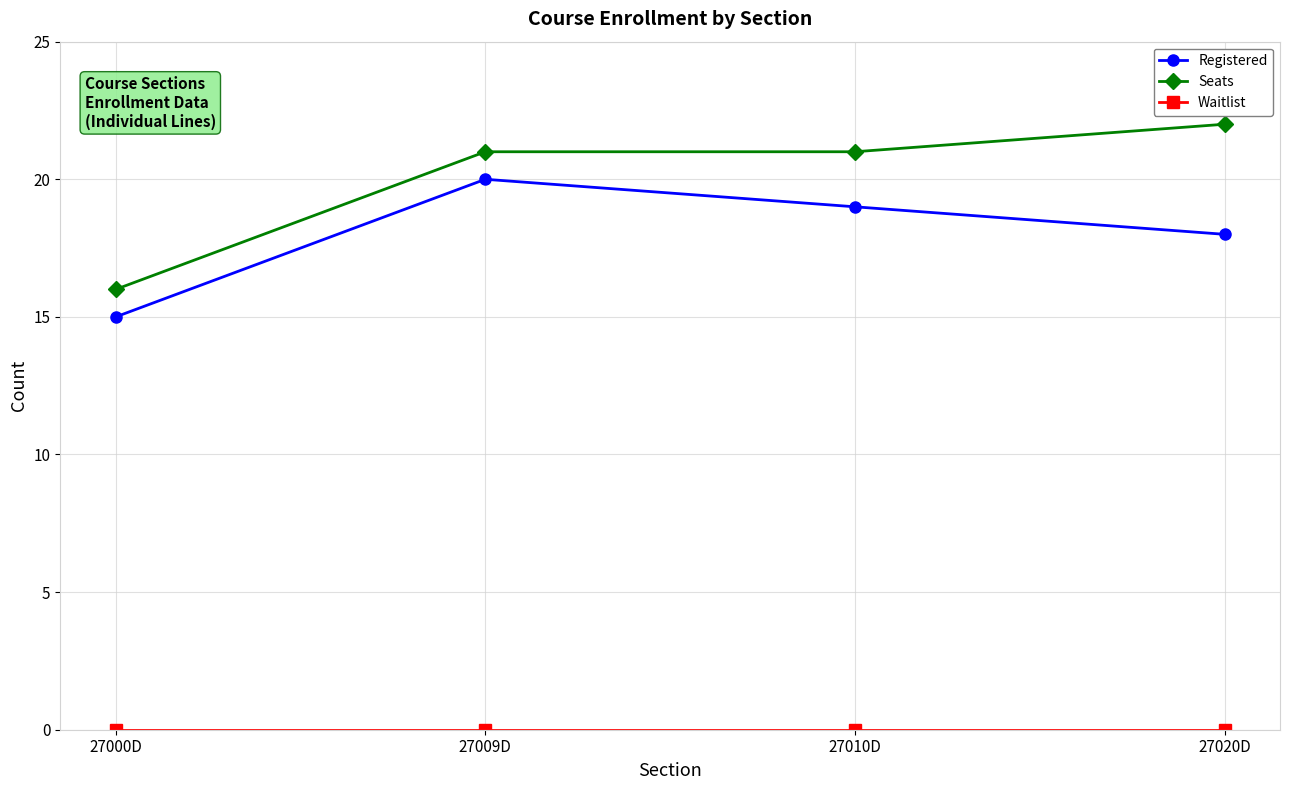

Count the number of data series in this chart.

3